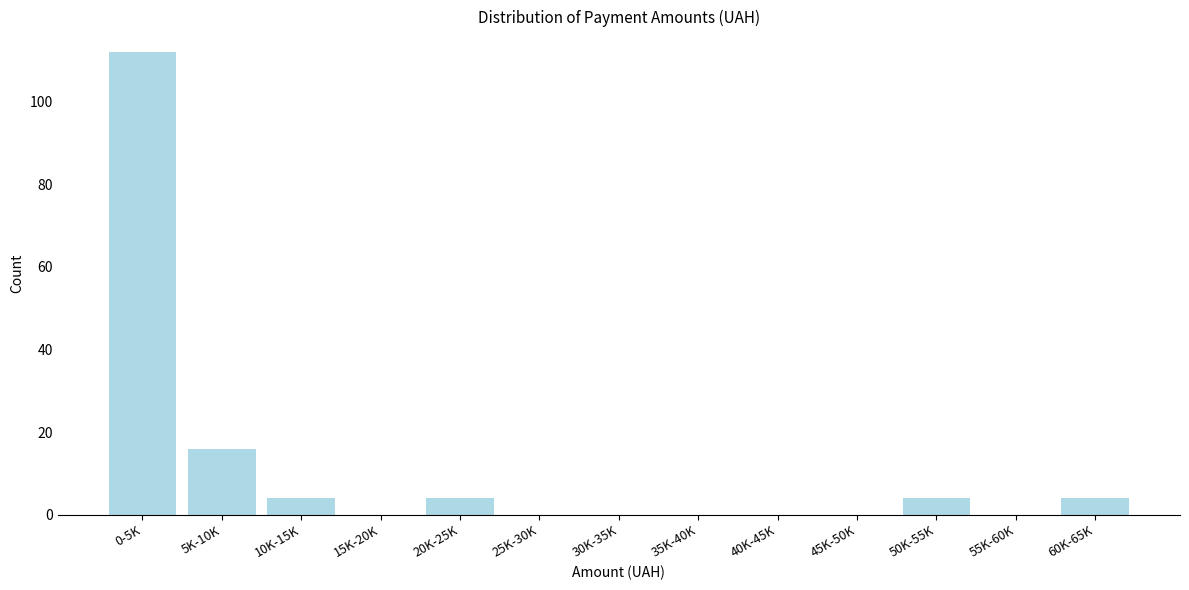

Reading left to right, transcribe all the data shown in this chart.

0-5K=112	5K-10K=16	10K-15K=4	15K-20K=0	20K-25K=4	25K-30K=0	30K-35K=0	35K-40K=0	40K-45K=0	45K-50K=0	50K-55K=4	55K-60K=0	60K-65K=4